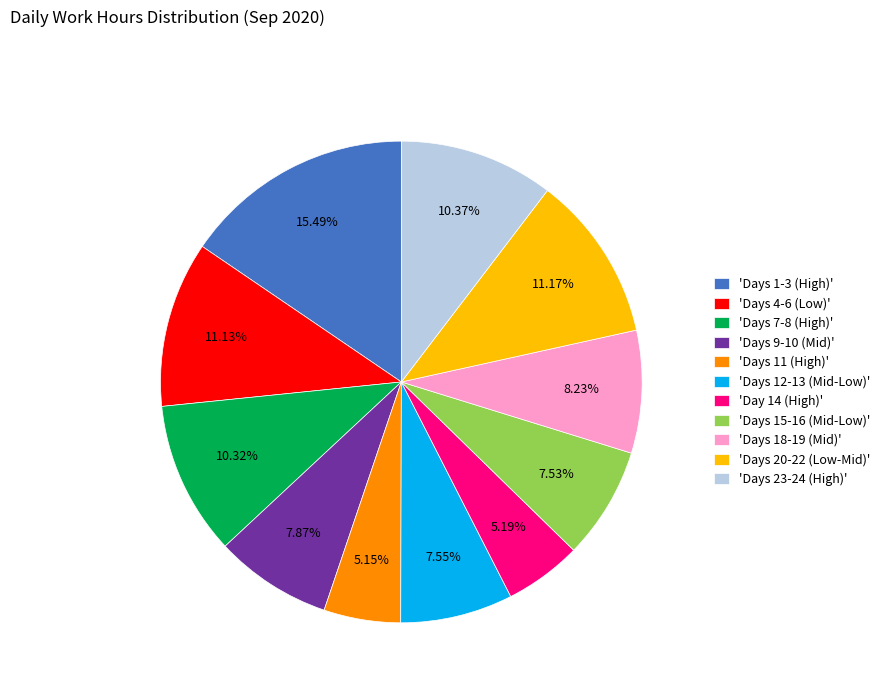

Do 'Days 18-19 (Mid)' and 'Days 20-22 (Low-Mid)' together represent more than half of the pie?

No